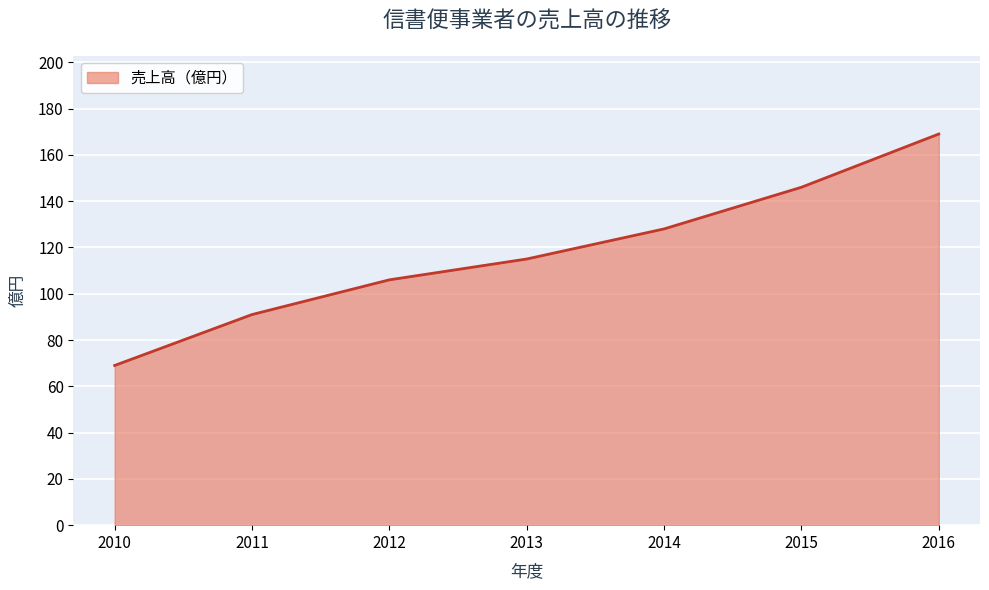

Reading right to left, list all the values displayed in this chart.

169	146	128	115	106	91	69